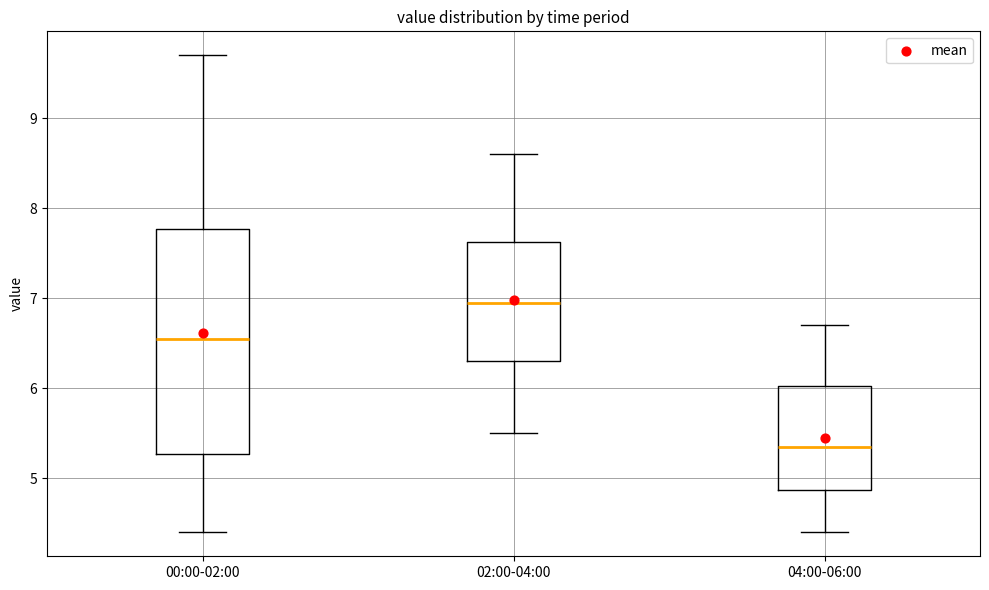

Reading left to right, transcribe this box plot: for each box, give where its median line is, the range the box spans, and where its two whiskers end, as read against the y-axis. The values are not printed on the chart, so give them approximately, as read against the axis.

00:00-02:00: median 6.6, box 5.3 to 7.8, whiskers 4.4 to 9.7
02:00-04:00: median 7.0, box 6.3 to 7.6, whiskers 5.5 to 8.6
04:00-06:00: median 5.4, box 4.9 to 6.0, whiskers 4.4 to 6.7